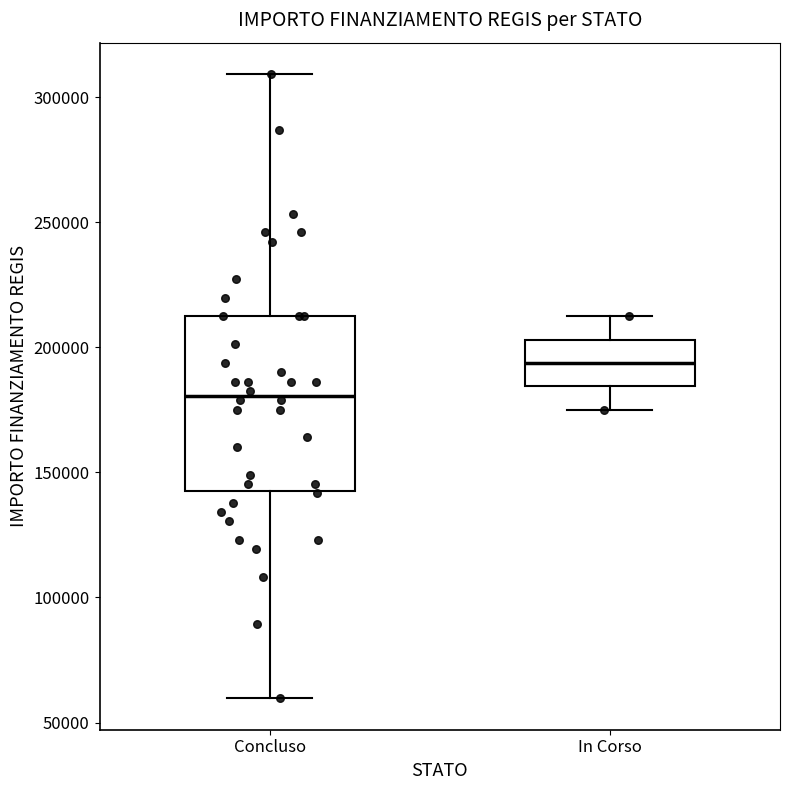

Reading left to right, transcribe this box plot: for each box, give where its median line is, the range the box spans, and where its two whiskers end, as read against the y-axis. The values are not printed on the chart, so give them approximately, as read against the axis.

Concluso: median 180000, box 145000 to 210000, whiskers 60000 to 310000
In Corso: median 195000, box 185000 to 205000, whiskers 175000 to 210000